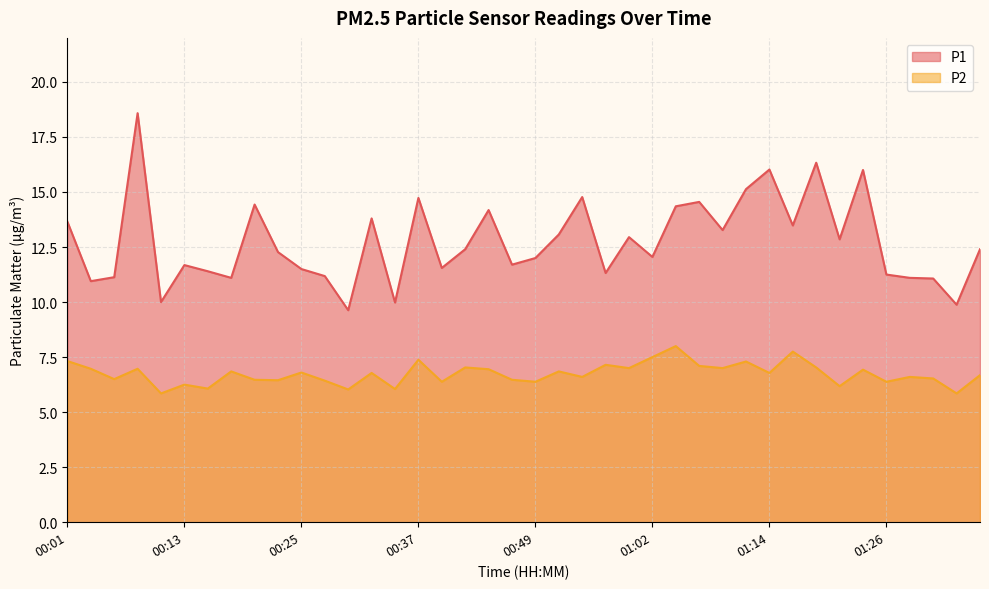

What is the difference between the maximum and second lowest values in the P1 series?

8.7